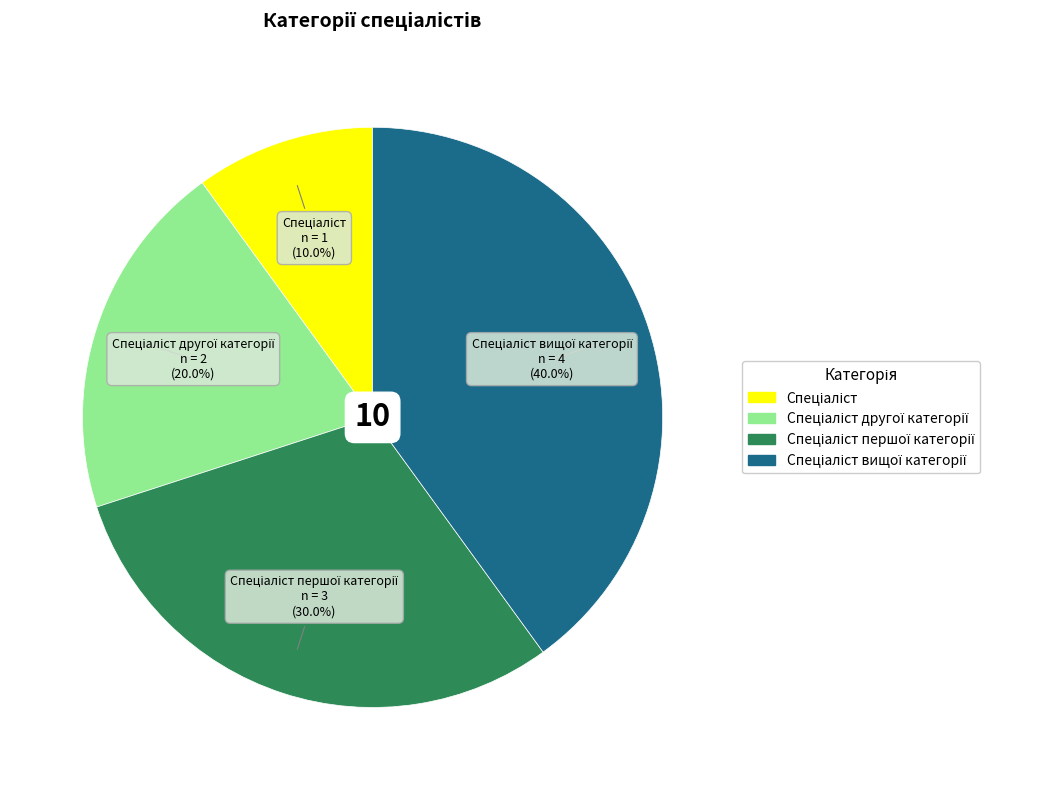

Does any single category account for the majority?

No